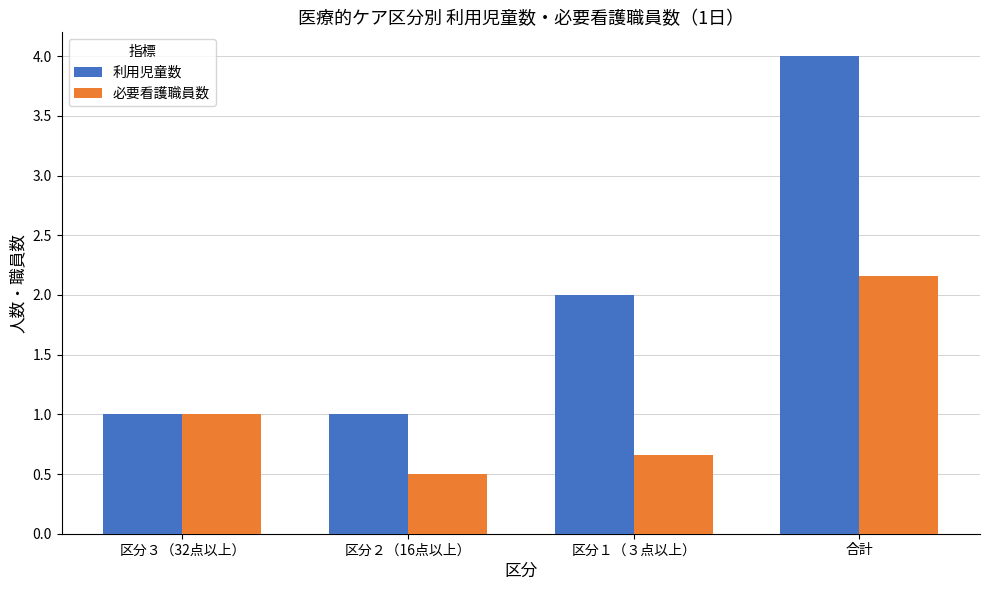

Rank the series by their maximum value, from highest to lowest.

利用児童数, 必要看護職員数